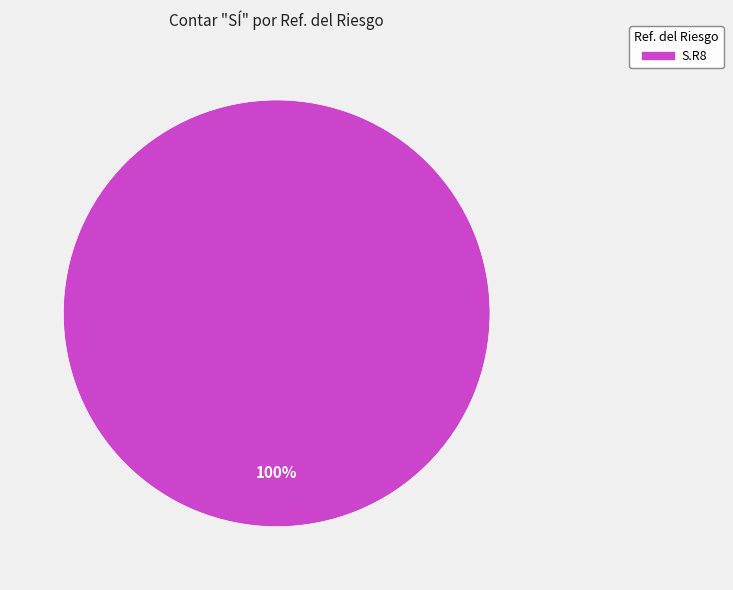

Is there a majority slice in this chart?

Yes